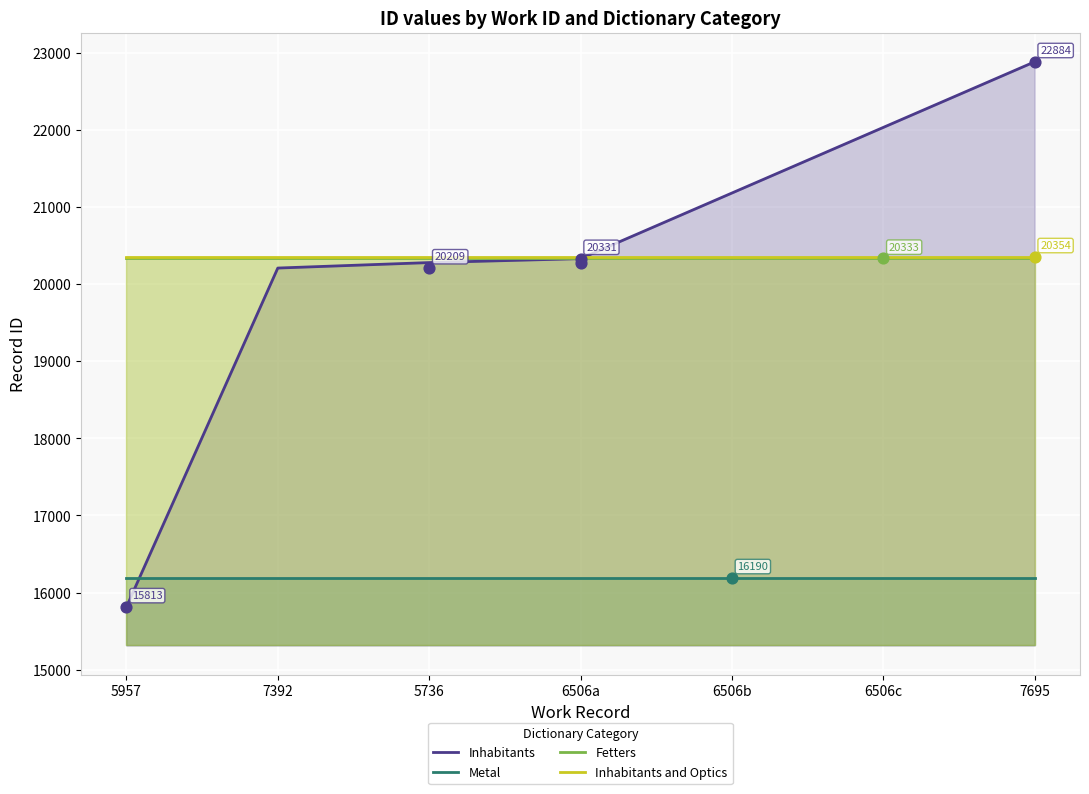

At how many categories does at least one series exceed 17681?

7